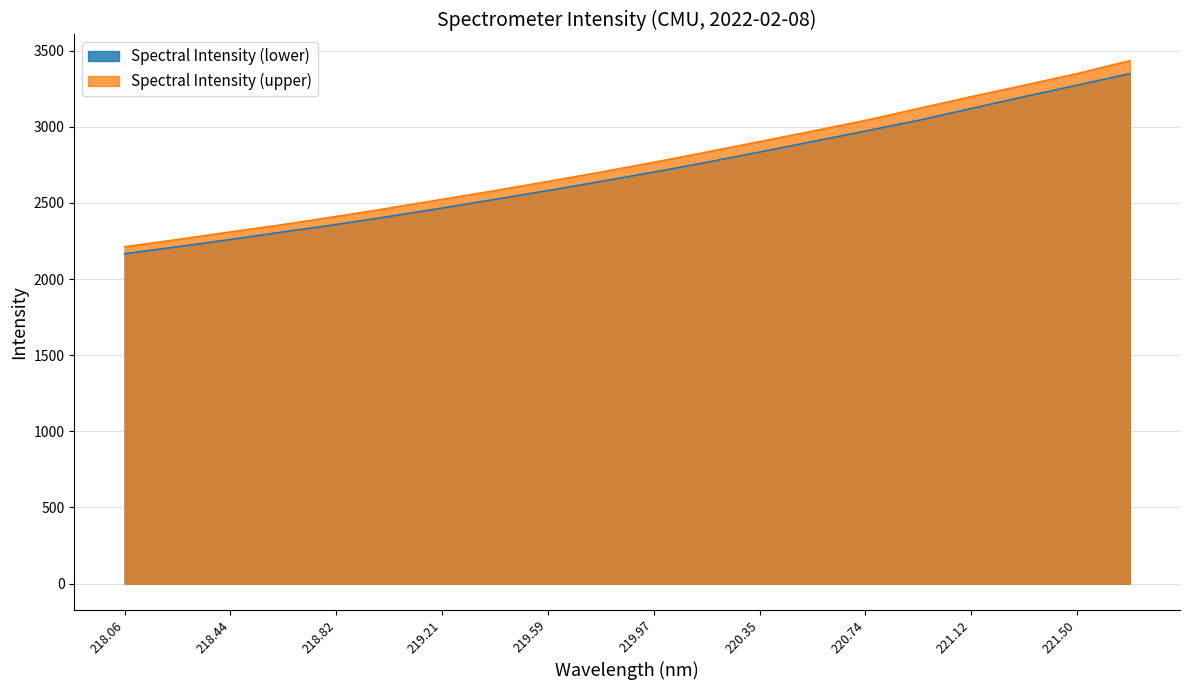

True or false: Spectral Intensity (upper) and Spectral Intensity (lower) intersect in this chart.

False